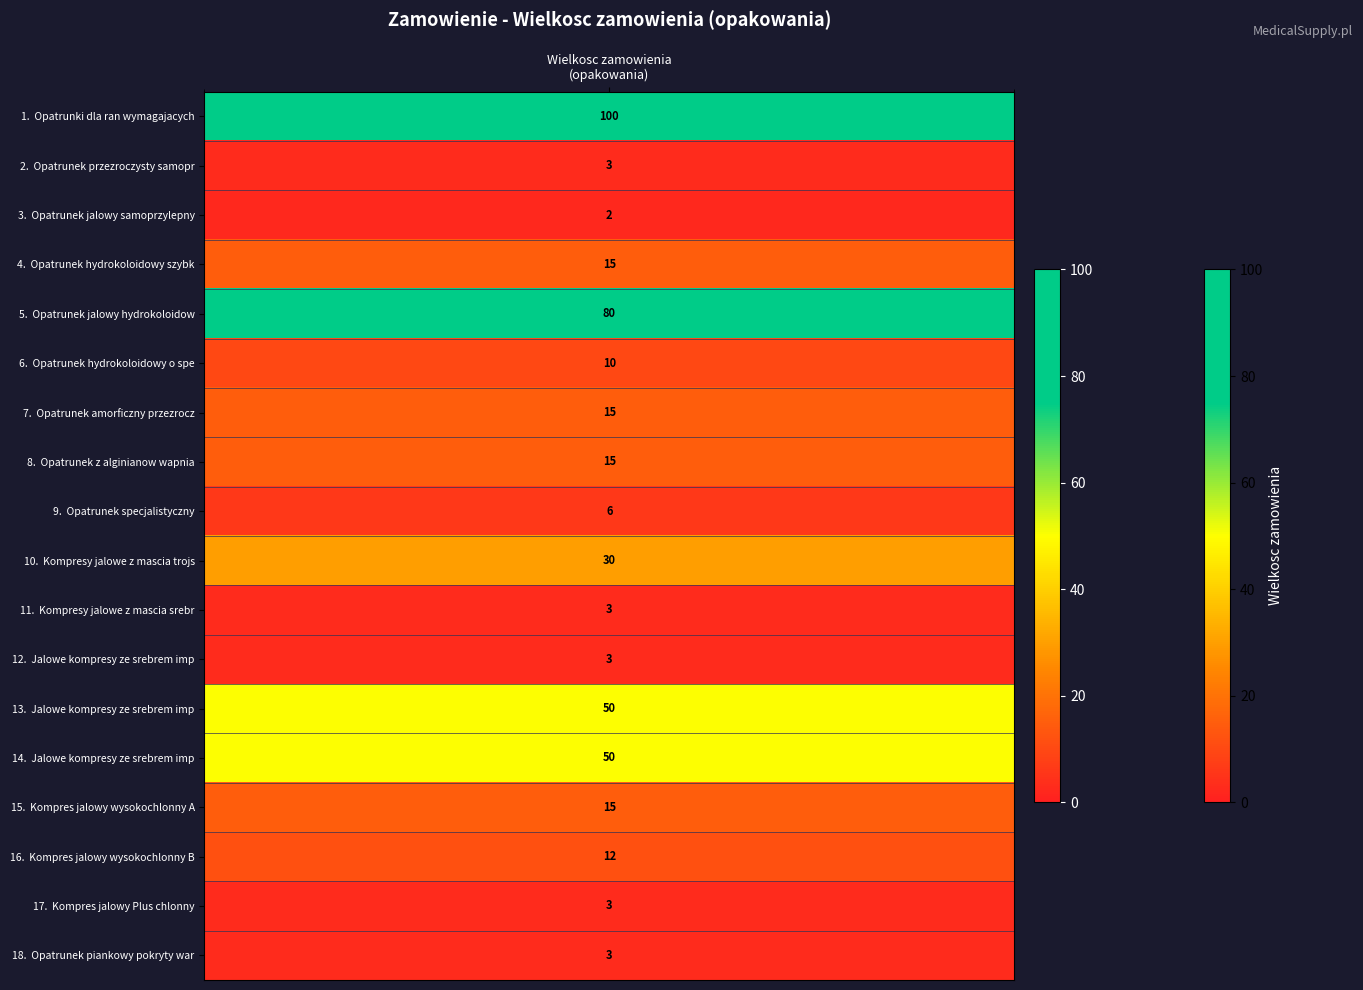

At which label is the value closest to 51?

13.